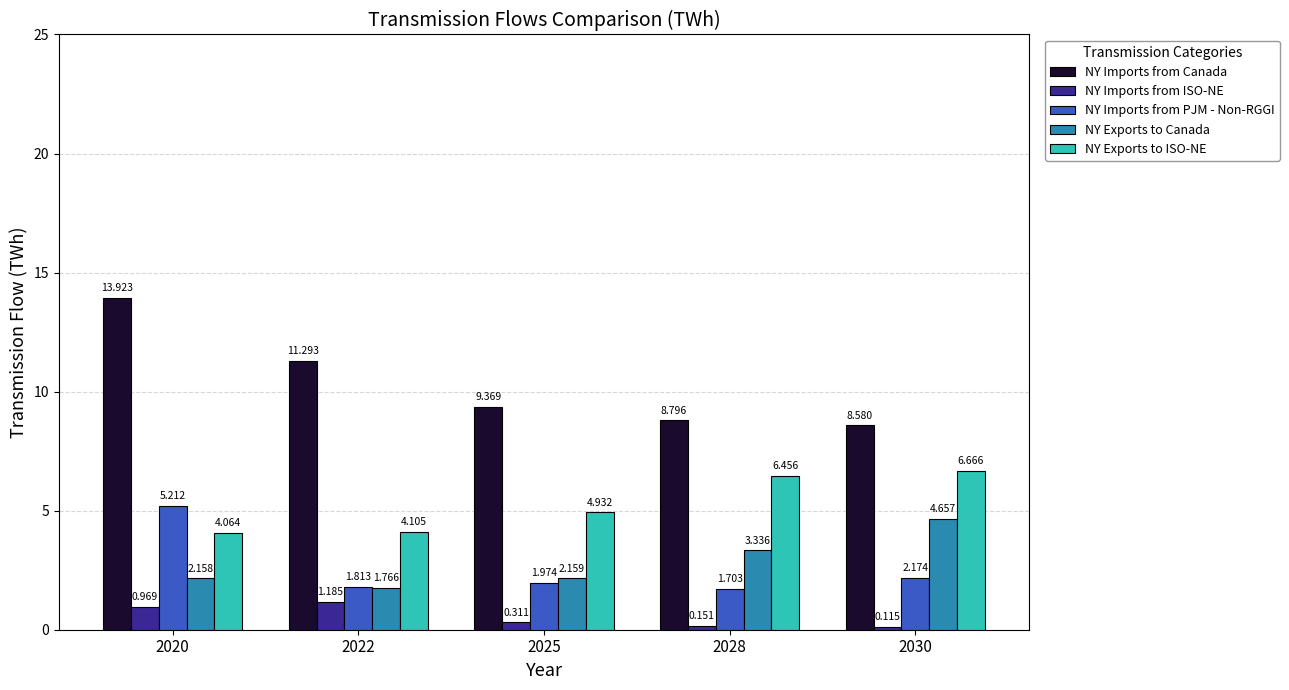

True or false: NY Exports to Canada has a value of 1.7 at 2030.

False